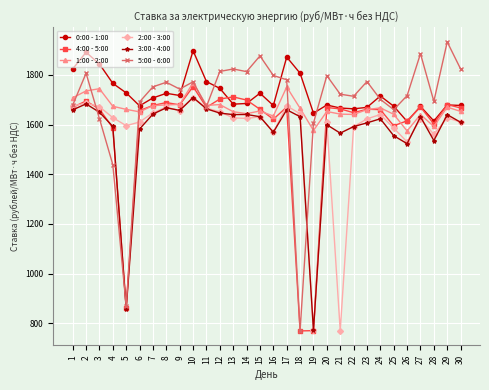

True or false: 3:00 - 4:00 has more than 2 points higher than both neighbors.

True